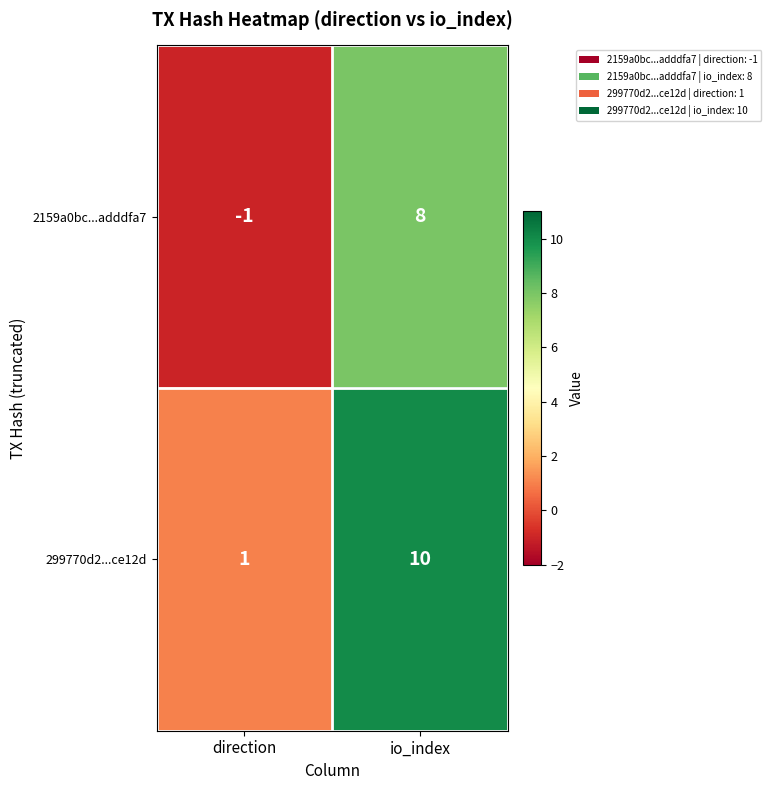

At which category does the chart reach its minimum across all series?

direction